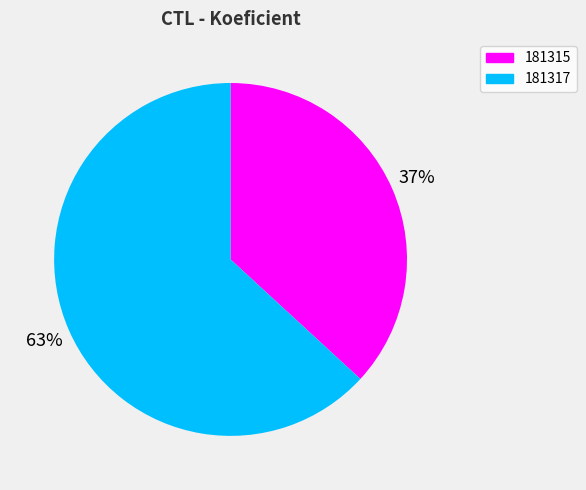

To the nearest percent, what is the difference between the largest and smallest slice percentages?

26%